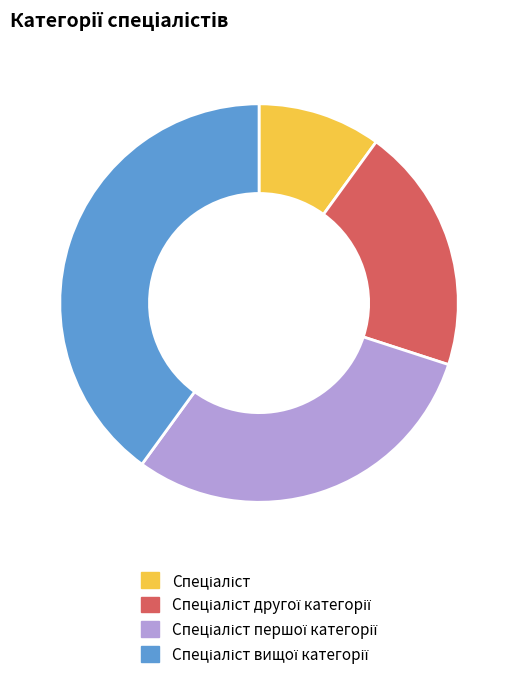

Is there a majority slice in this chart?

No